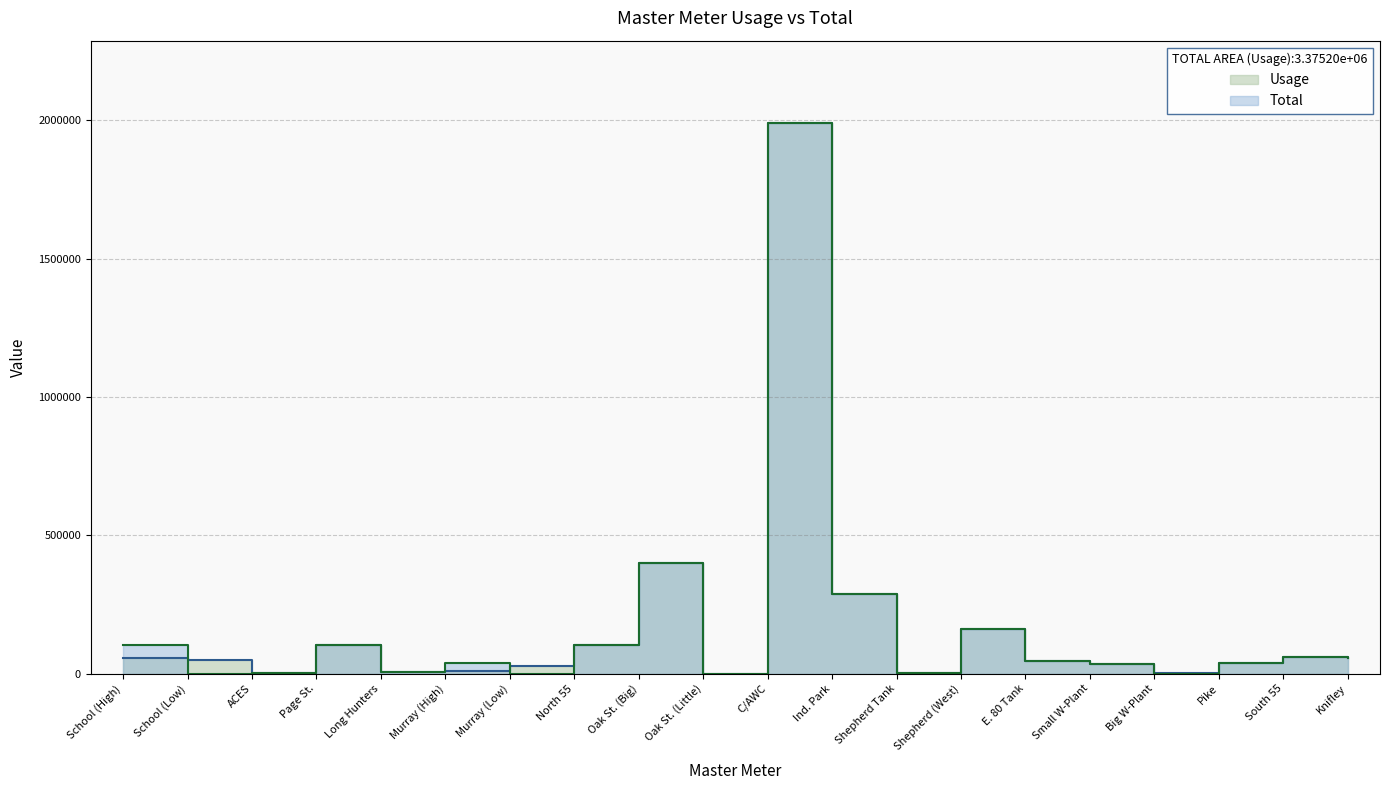

Reading left to right, list all the values displayed in this chart.

Usage: School (High)=56000	School (Low)=48170	ACES=1000	Page St.=103710	Long Hunters=4970	Murray (High)=10300	Murray (Low)=26950	North 55=104475	Oak St. (Big)=399000	Oak St. (Little)=0	C/AWC=1990000	Ind. Park=289000	Shepherd Tank=1600	Shepherd (West)=159940	E. 80 Tank=46000	Small W-Plant=33000	Big W-Plant=300	Pike=39390	South 55=61200	Knifley=56400
Total: School (High)=104170	School (Low)=0	ACES=1000	Page St.=103710	Long Hunters=4970	Murray (High)=37250	Murray (Low)=0	North 55=104475	Oak St. (Big)=399000	Oak St. (Little)=0	C/AWC=1990000	Ind. Park=289000	Shepherd Tank=1600	Shepherd (West)=159940	E. 80 Tank=46000	Small W-Plant=33300	Big W-Plant=0	Pike=39390	South 55=61200	Knifley=56400